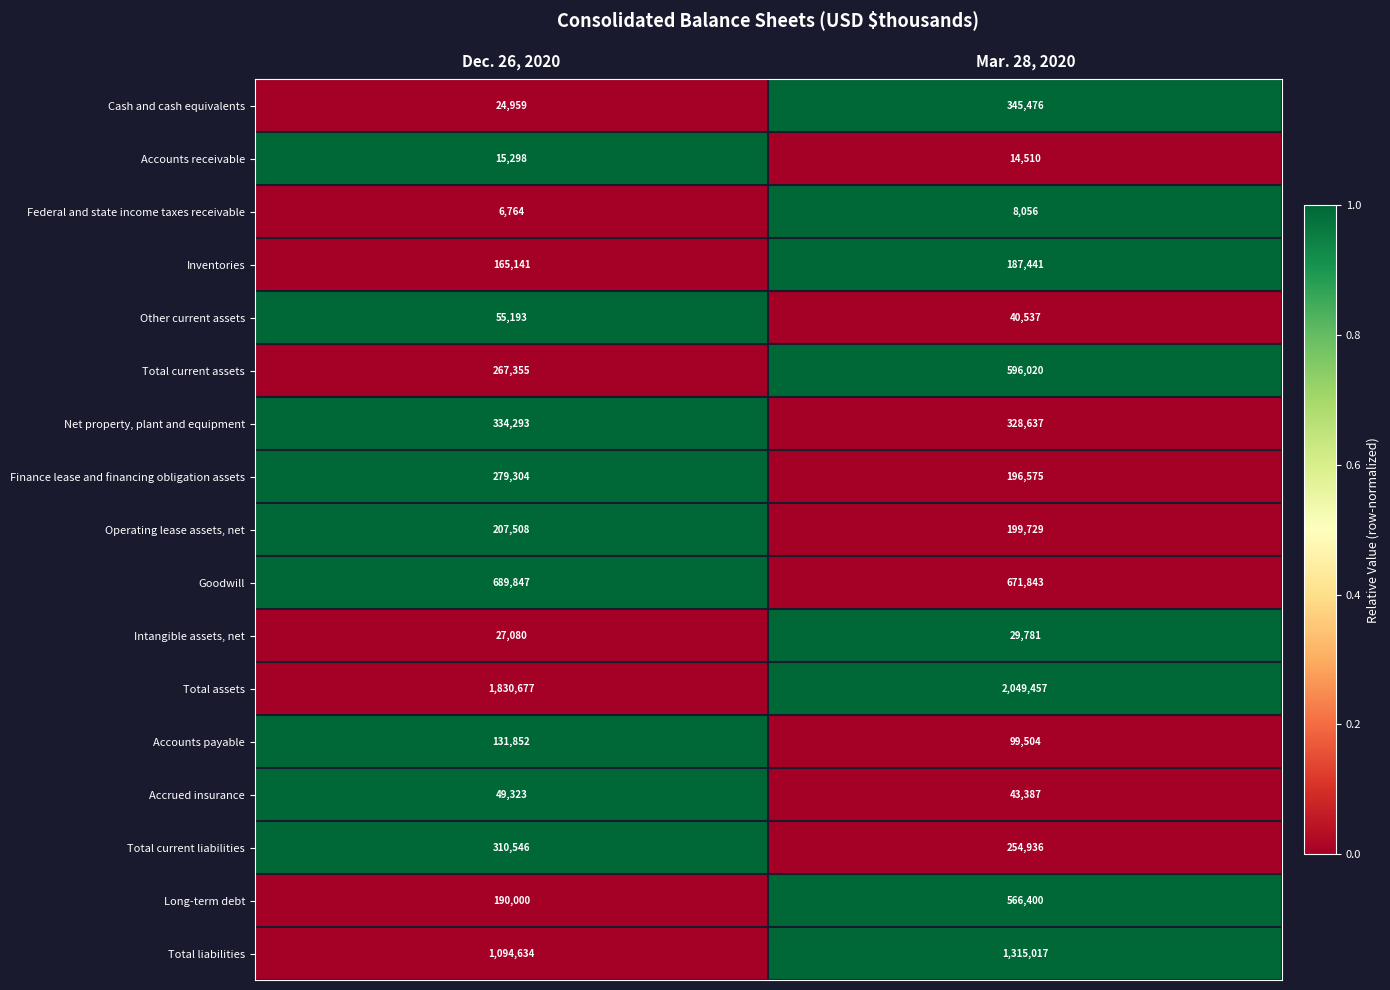

At which label does Goodwill reach its peak?

Dec. 26, 2020